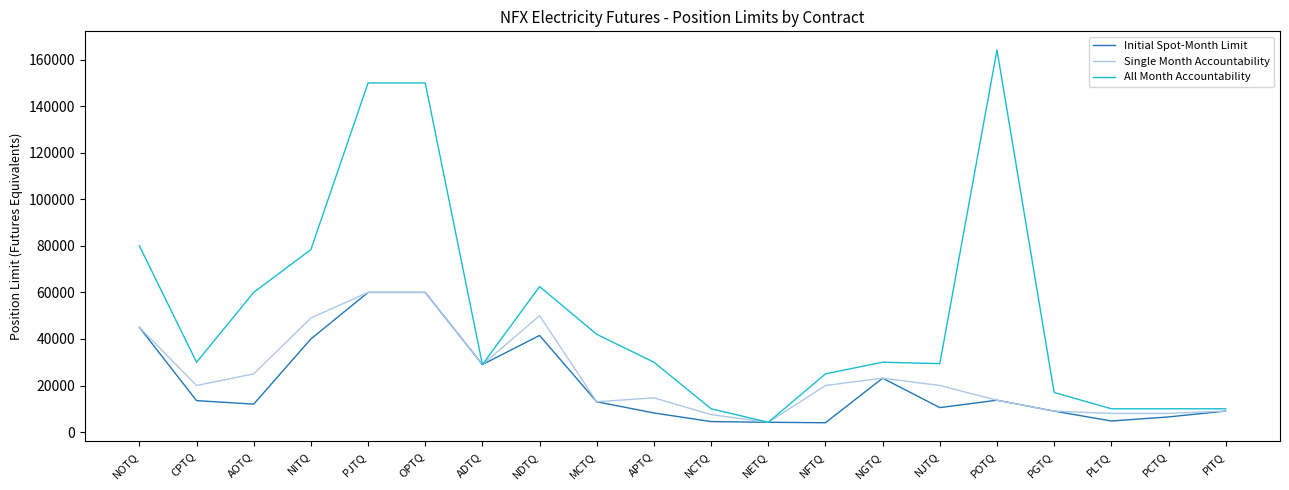

What position from the right is AOTQ?

18